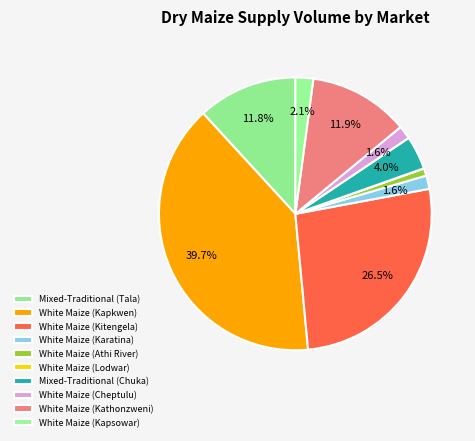

What is the total percentage of White Maize (Athi River) and White Maize (Kathonzweni)?

12.8%